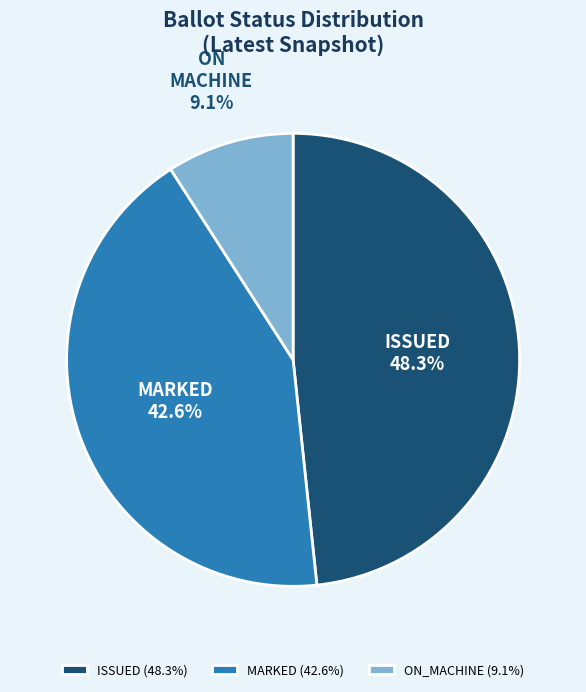

To the nearest percent, what is the average slice percentage?

33%